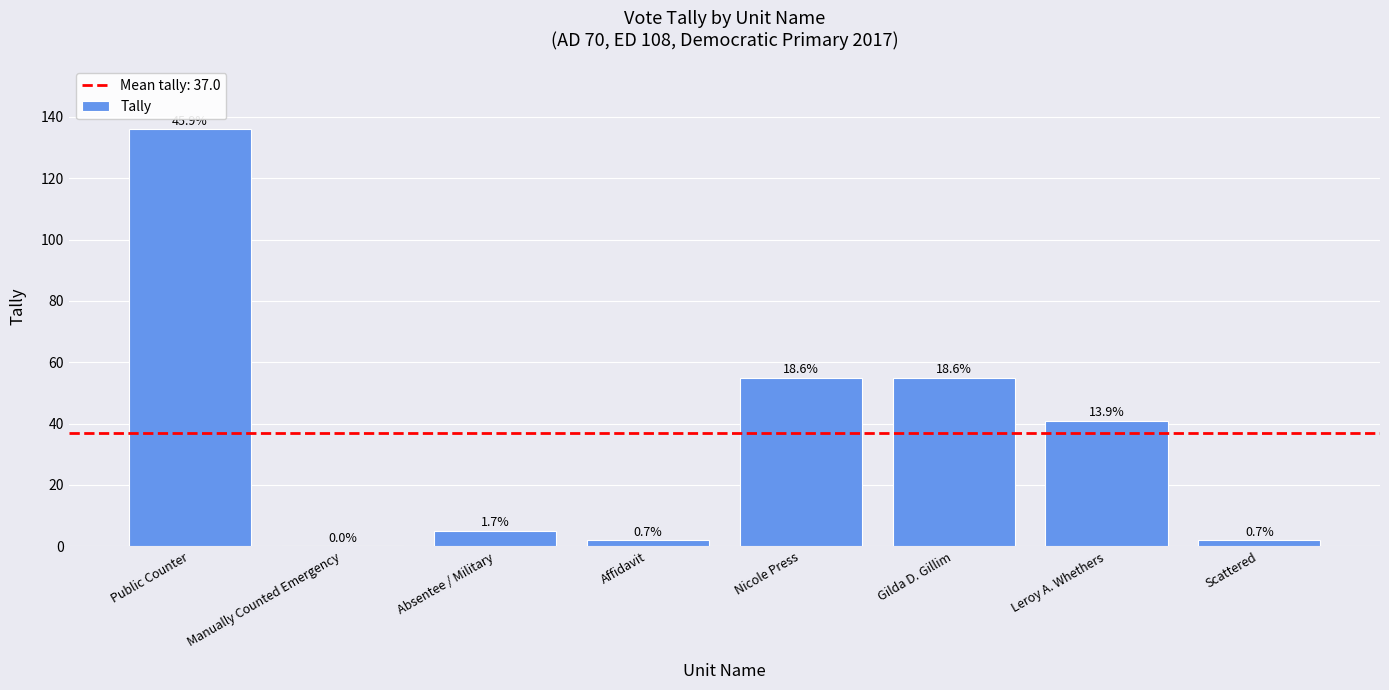

Is it true that the value at Affidavit is 2?

True